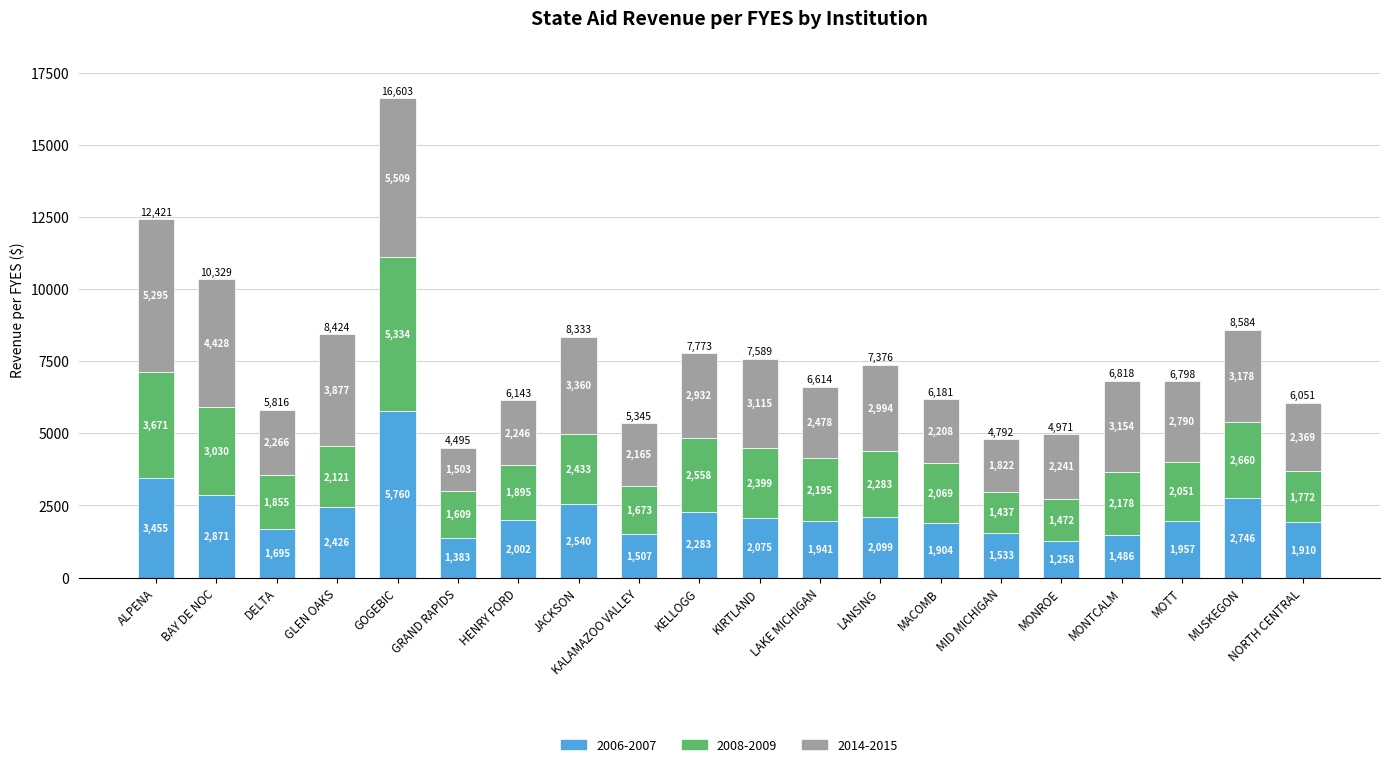

At which category is the sum across all series the highest?

GOGEBIC